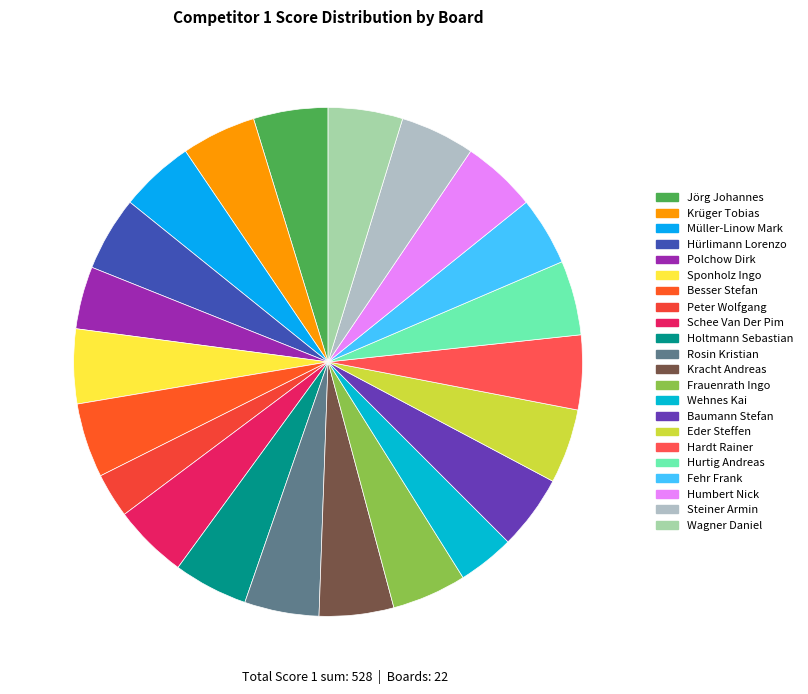

How many slices are in this pie chart?

22